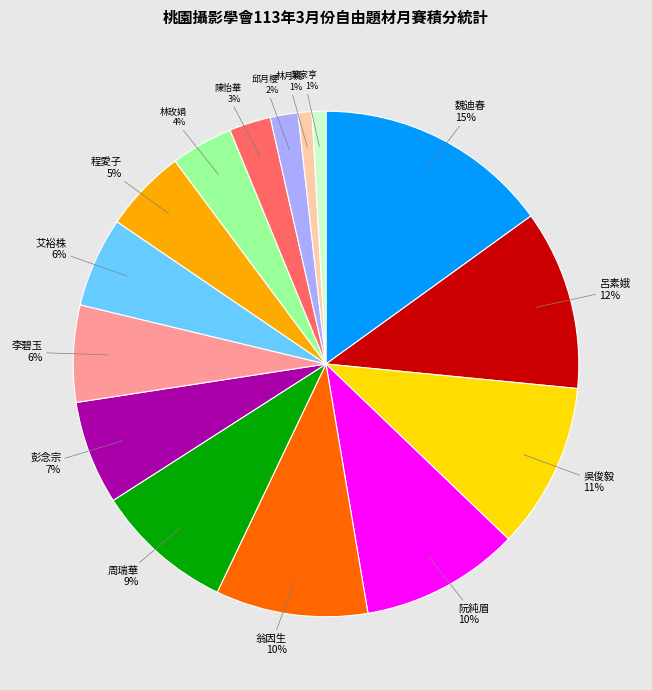

What is the largest slice in the pie chart?

魏迪春